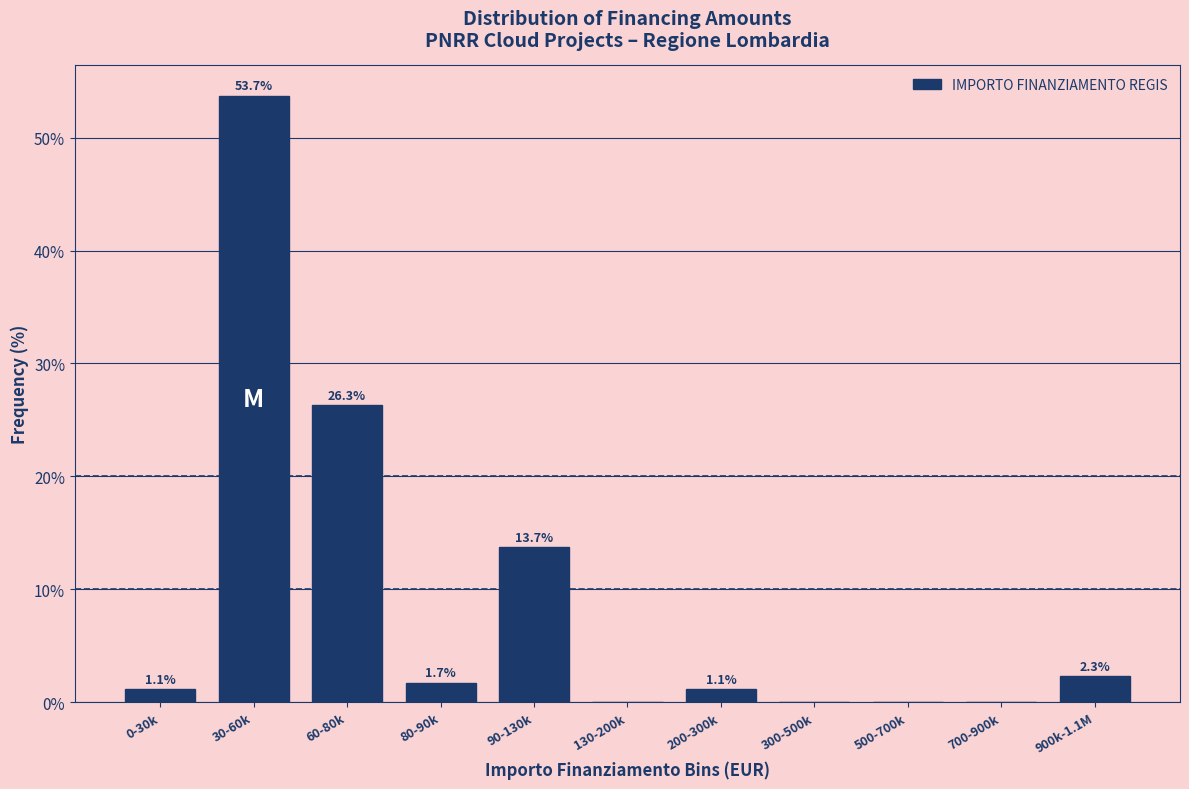

Reading left to right, extract all data points from this chart.

0-30k=1.1	30-60k=53.7	60-80k=26.3	80-90k=1.7	90-130k=13.7	130-200k=0.0	200-300k=1.1	300-500k=0.0	500-700k=0.0	700-900k=0.0	900k-1.1M=2.3